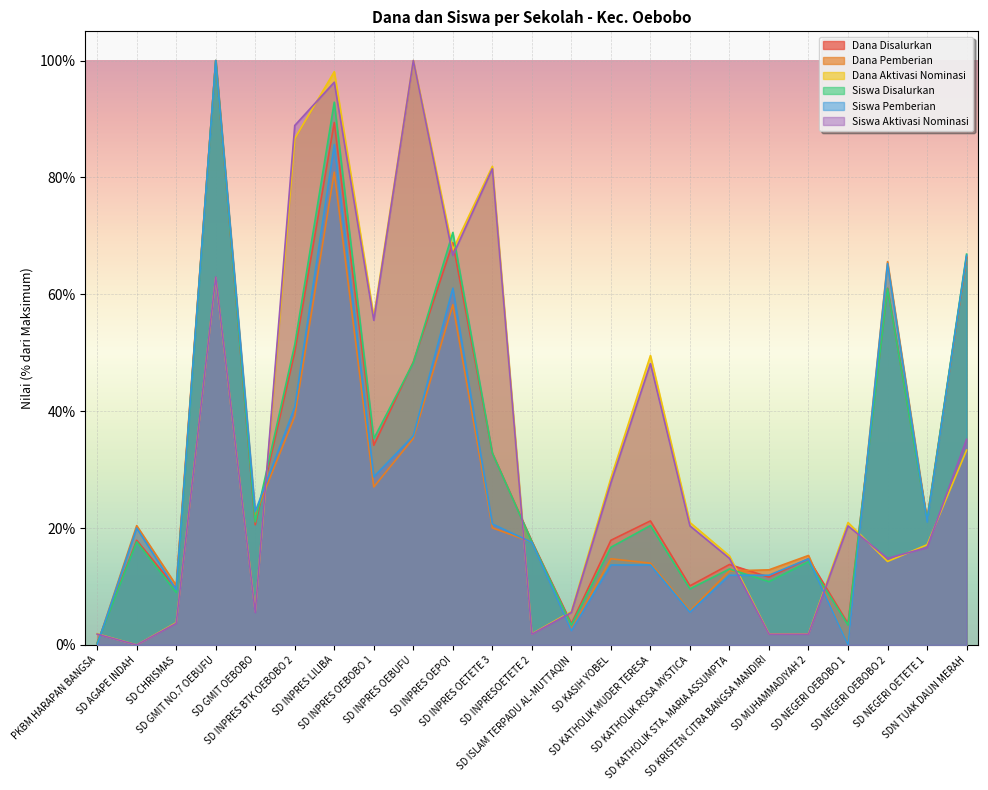

How many values in the Dana Disalurkan series are below 20?

11